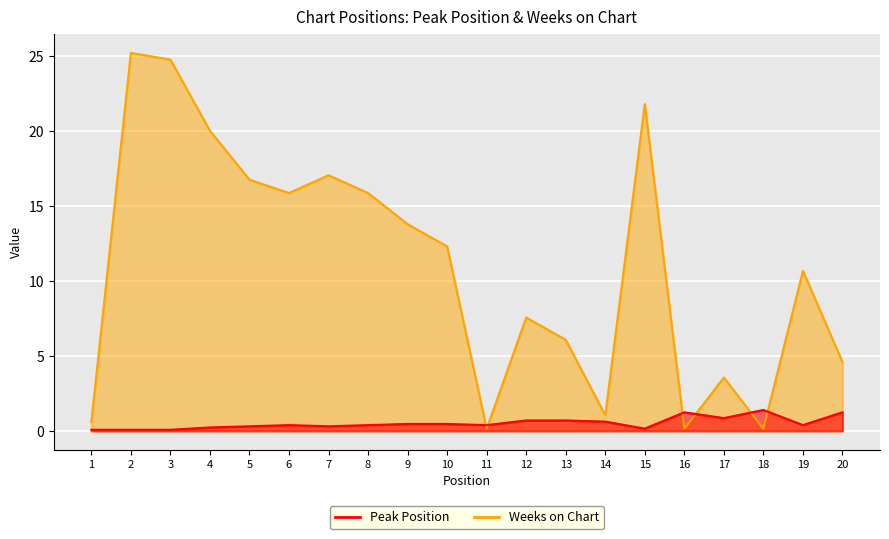

What is the difference between the maximum and minimum values in the Weeks on Chart series?

25.1